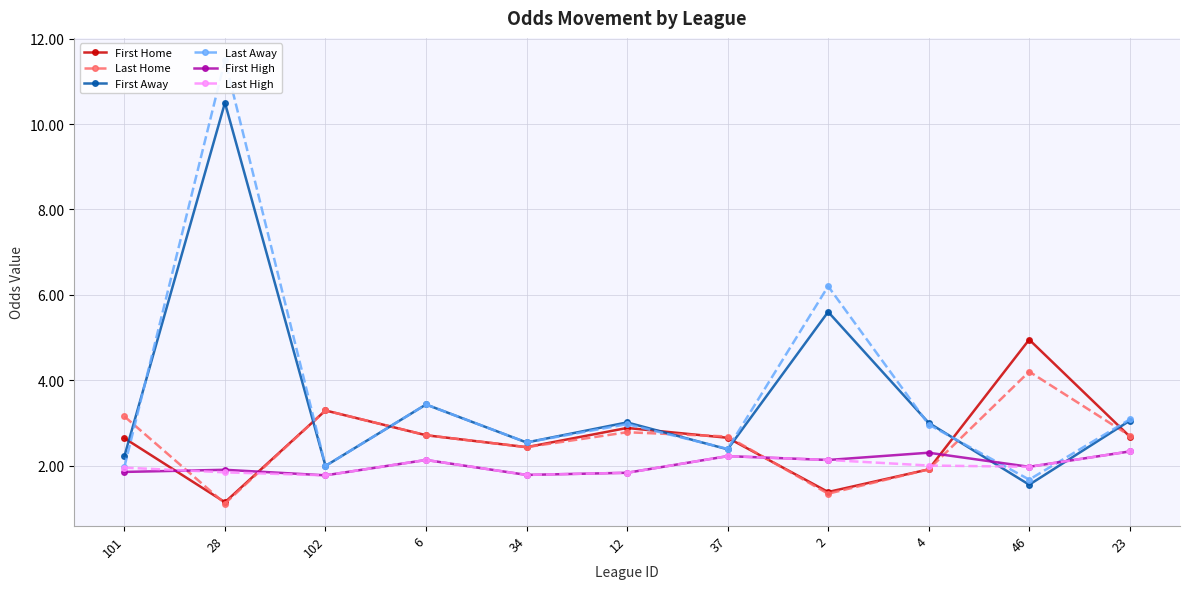

What is the difference between the highest and lowest values at 12?

1.2